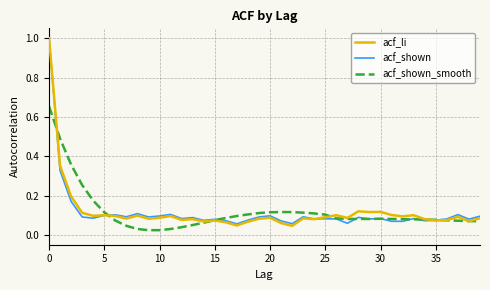

What is the maximum value for acf_li?

1.0